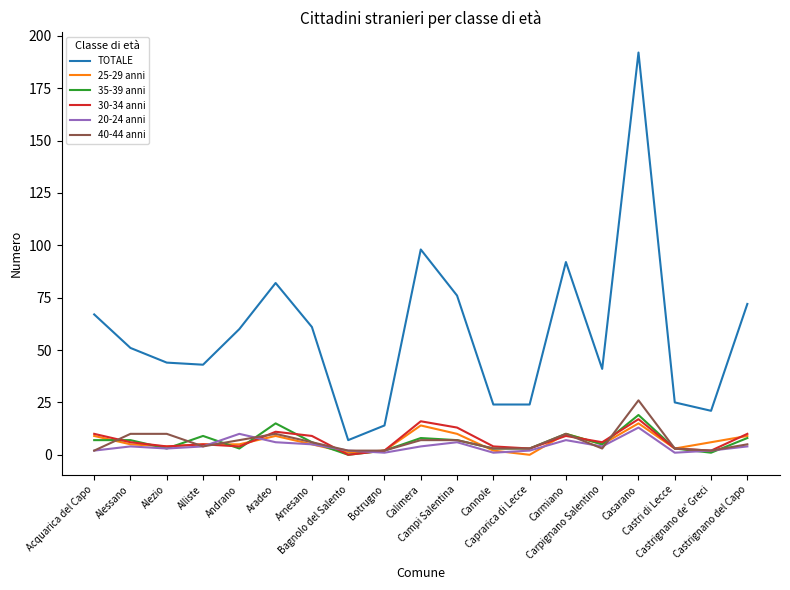

True or false: TOTALE and 25-29 anni intersect in this chart.

False